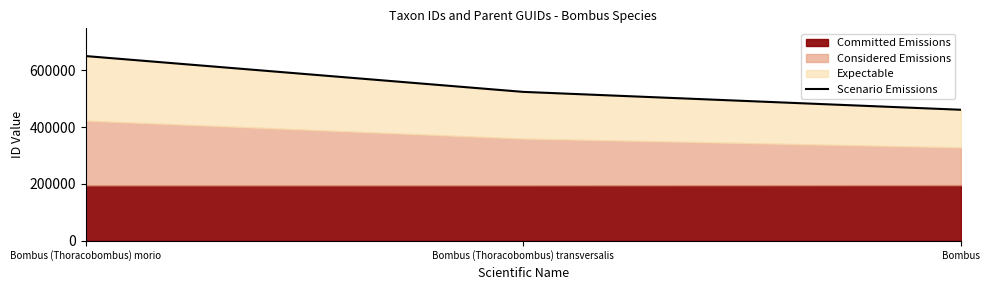

At which category does the chart reach its peak across all series?

Bombus (Thoracobombus) morio